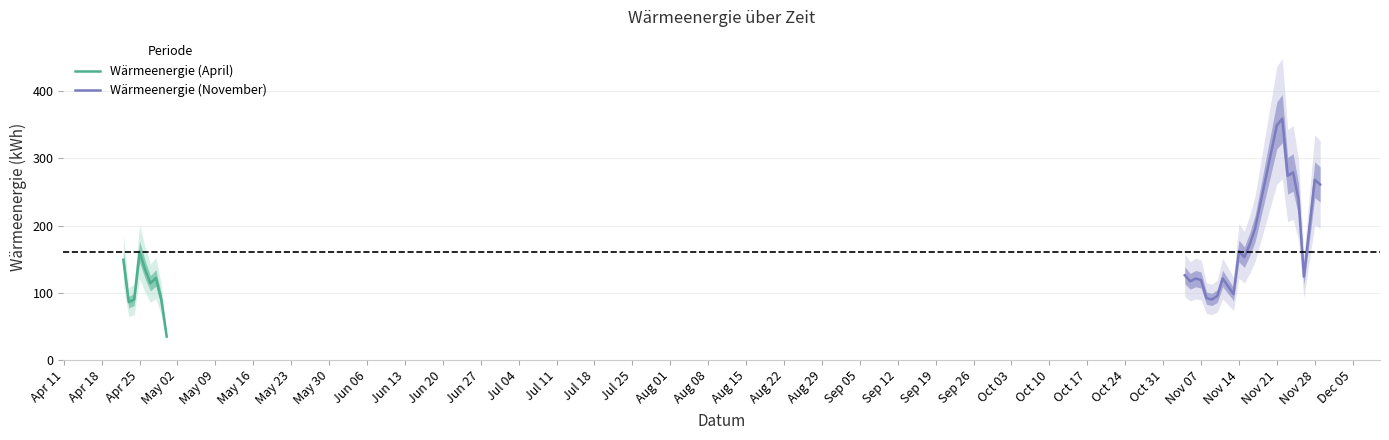

What is the label of the 30th point from the right?

2022-04-22